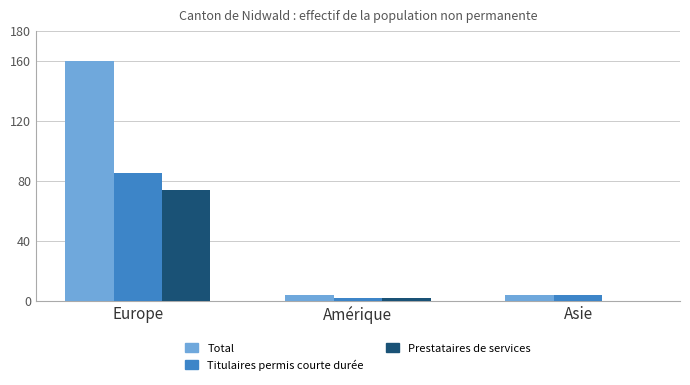

What is the sum of all Titulaires permis courte durée values?

91